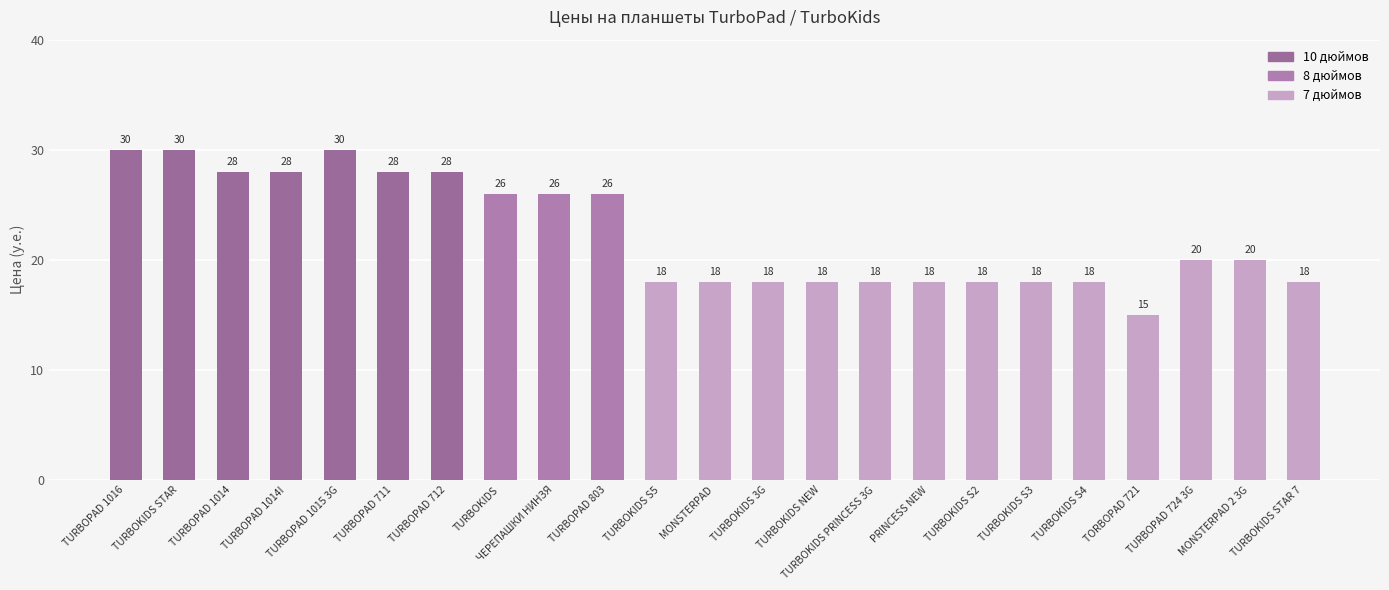

At which category does the chart reach its minimum across all series?

TORBOPAD 721